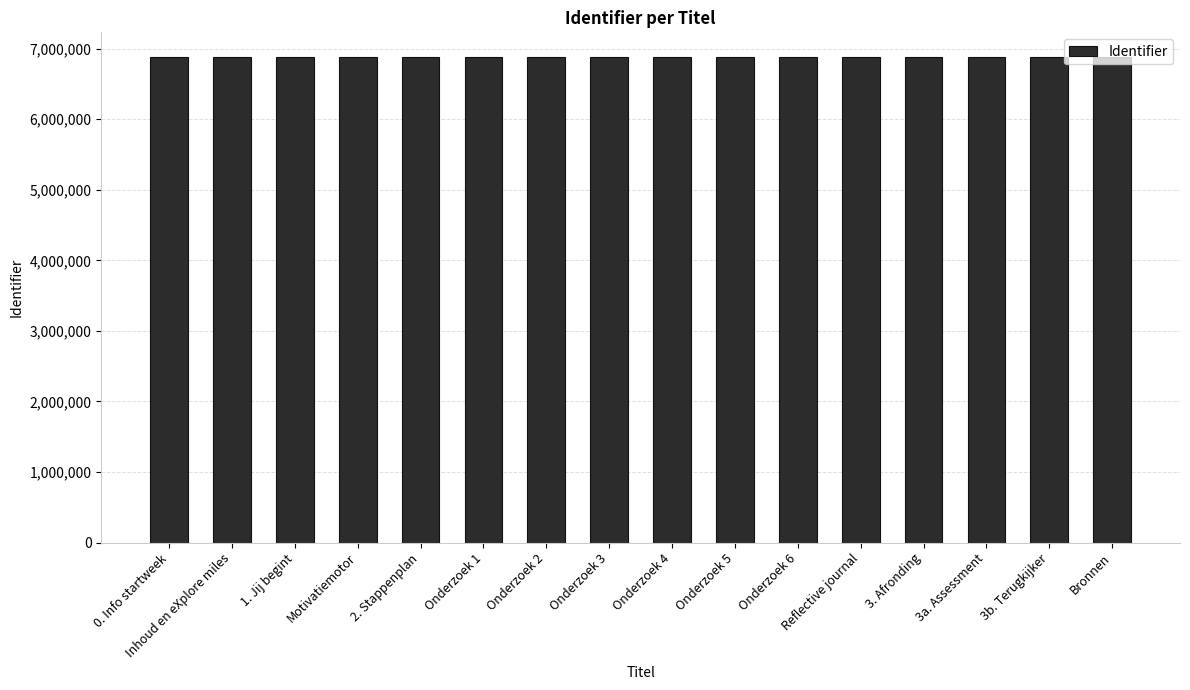

What is the sum of the values at 2. Stappenplan and Reflective journal?

13772691